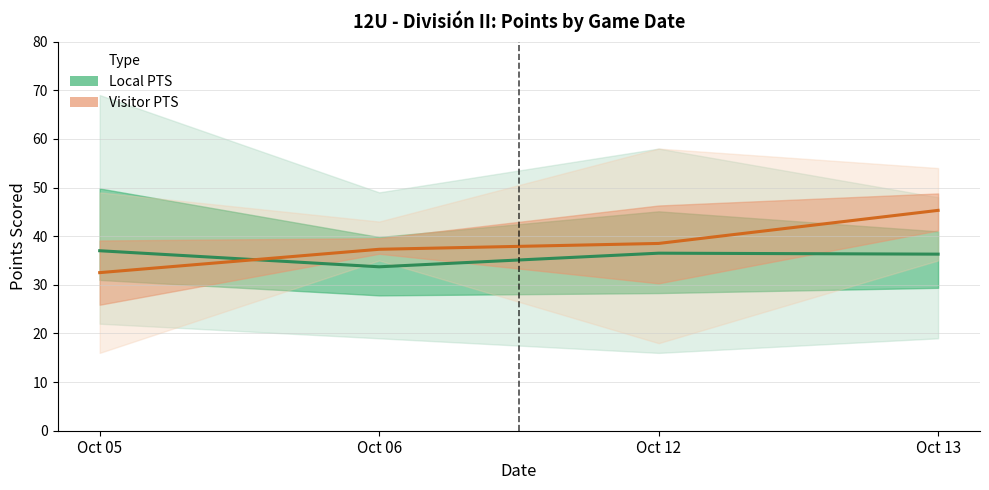

Reading left to right, extract all data points from this chart.

Local PTS (mean): Oct 05=37.0	Oct 06=33.7	Oct 12=36.5	Oct 13=36.3
Visitor PTS (mean): Oct 05=32.5	Oct 06=37.3	Oct 12=38.5	Oct 13=45.3